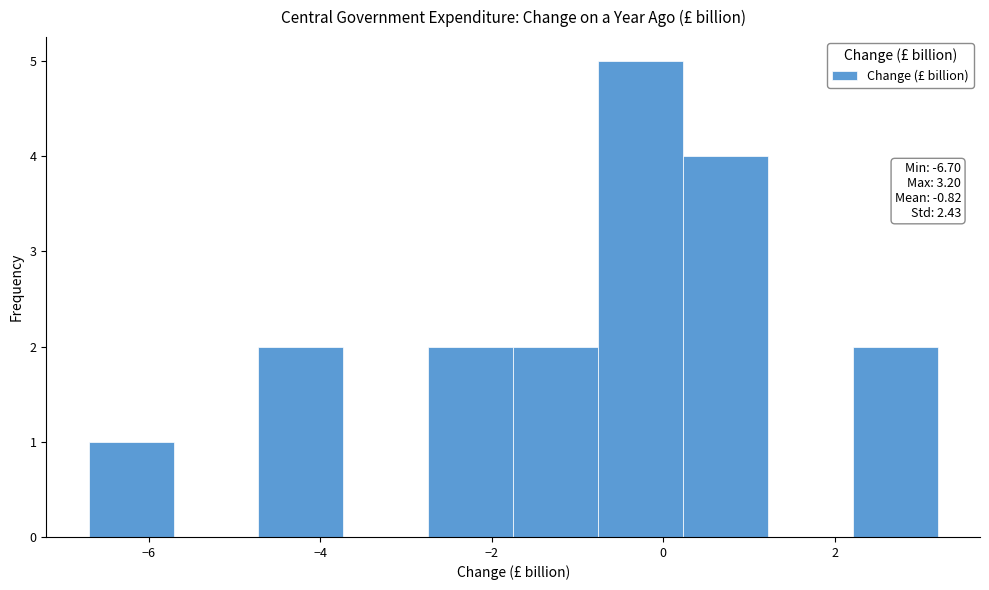

Over which range of the x-axis is the bar tallest?

-0.8 to 0.2